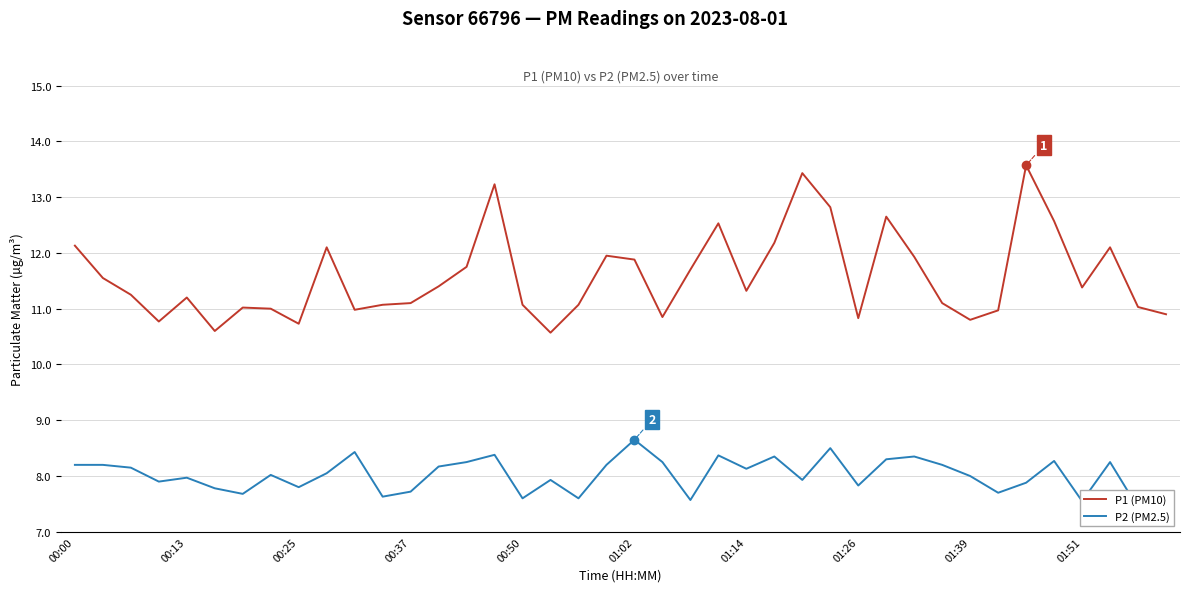

What is the maximum value for P1 (PM10)?

13.6